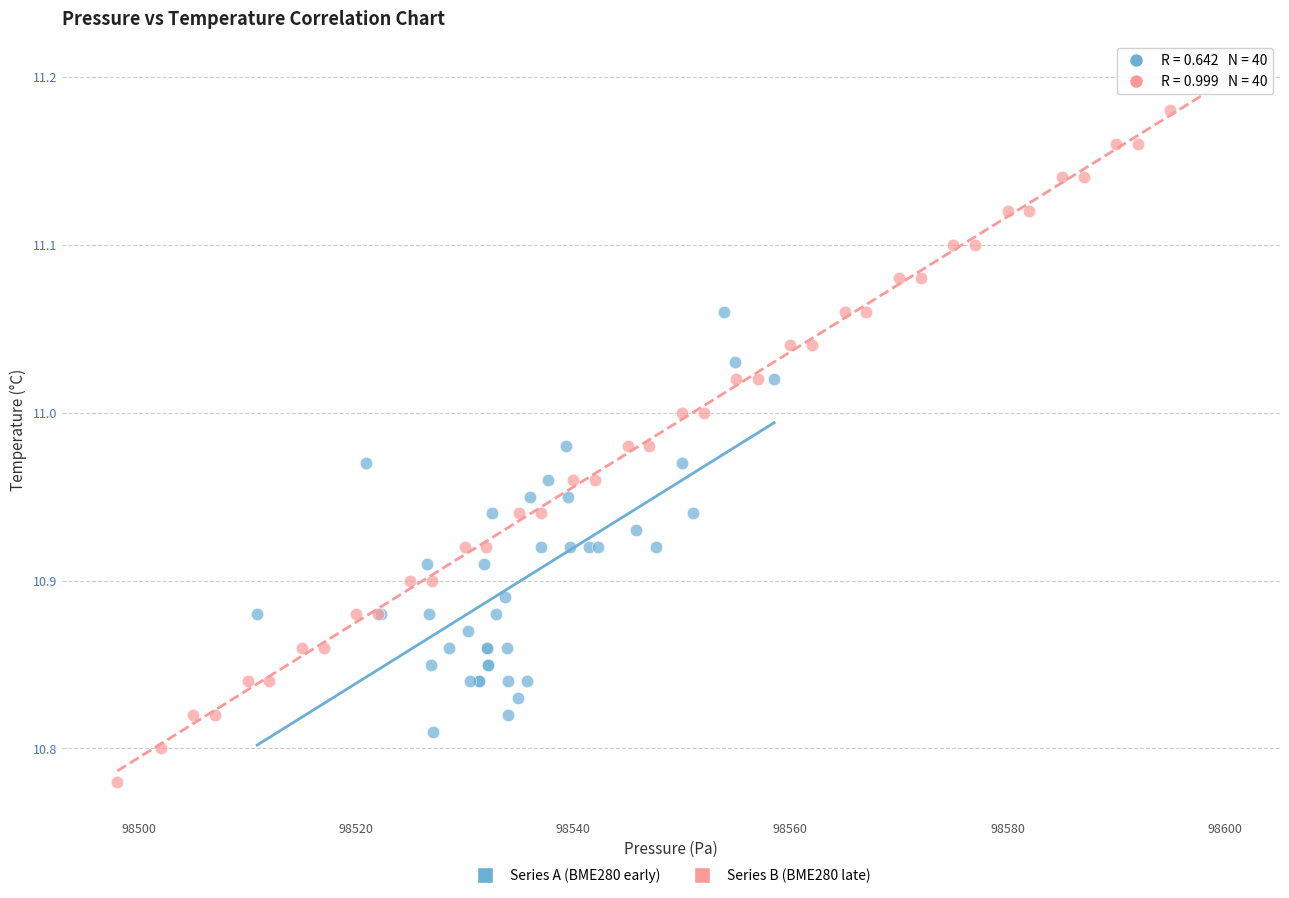

Which series has the largest Y range (max minus min)?

Series B (BME280 late)